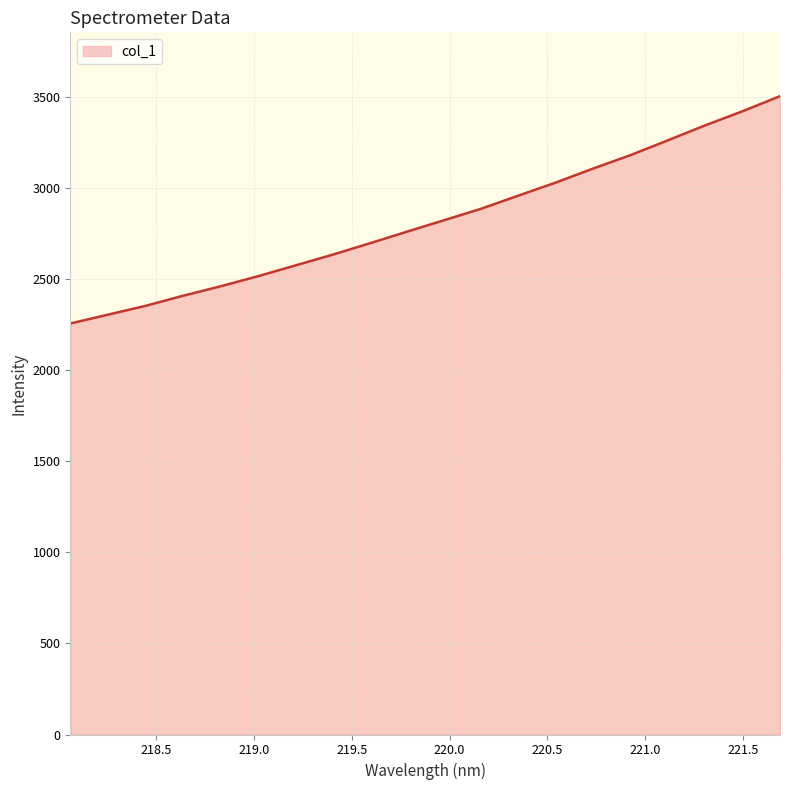

What is the minimum value shown in the chart?

2254.8